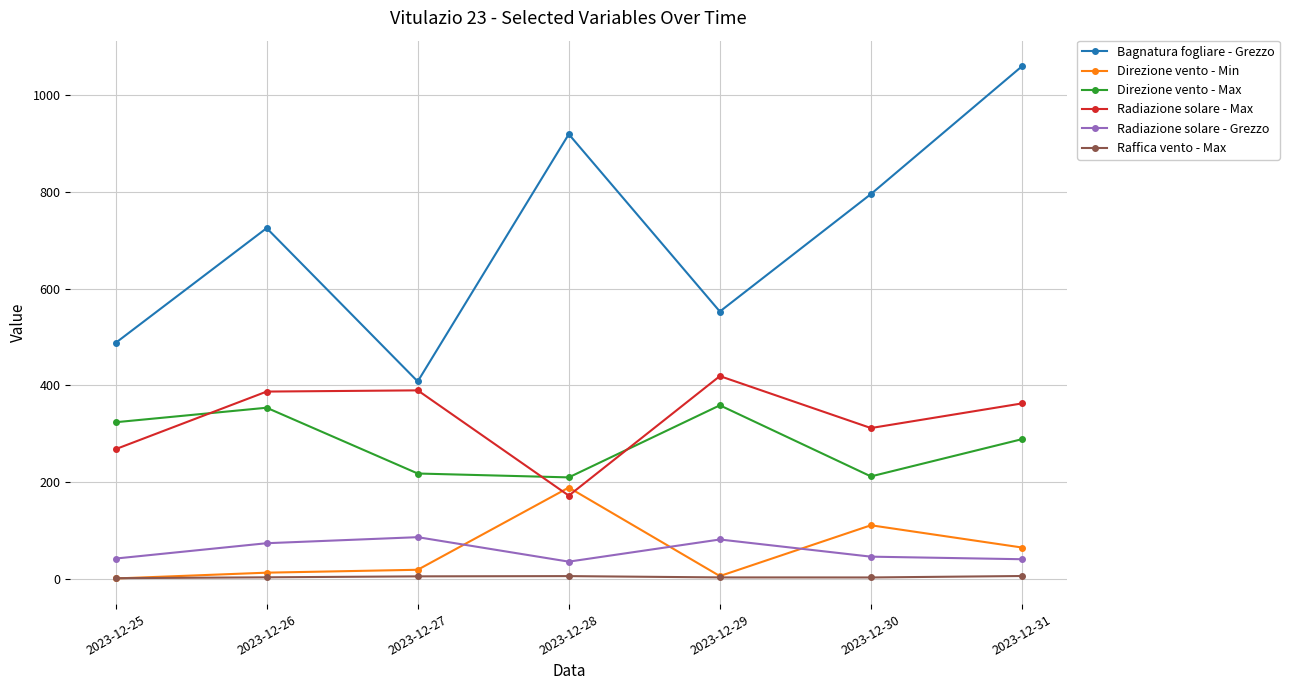

Does the chart display data point markers on the line(s)?

Yes